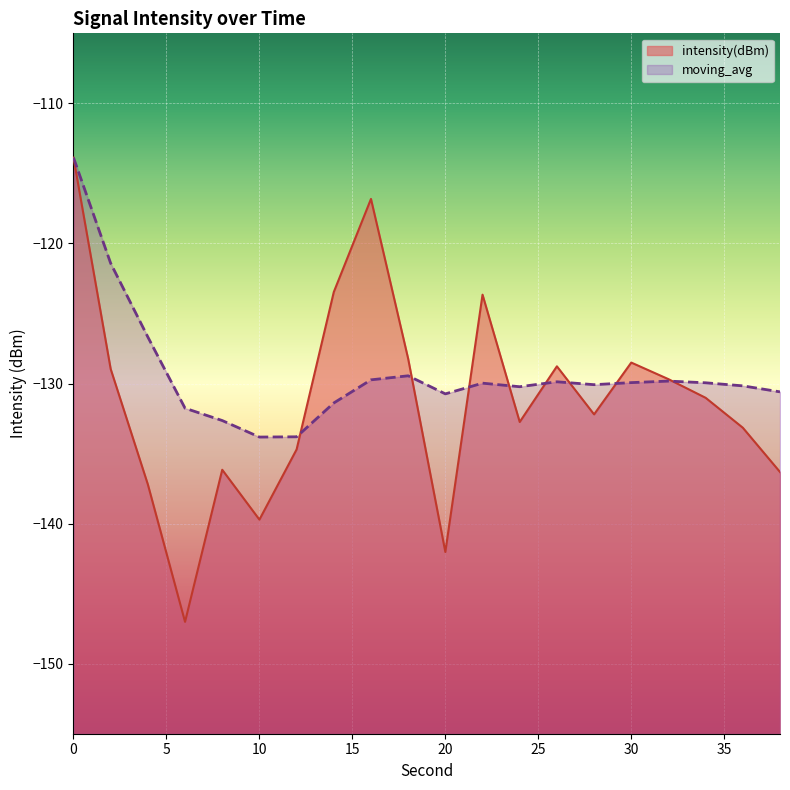

Reading left to right, transcribe all the data shown in this chart.

intensity(dBm): 0=-113.9	2=-129.0	4=-137.2	6=-147.0	8=-136.2	10=-139.7	12=-134.7	14=-123.5	16=-116.8	18=-128.2	20=-142.0	22=-123.7	24=-132.7	26=-128.8	28=-132.2	30=-128.5	32=-129.7	34=-131.0	36=-133.2	38=-136.3
moving_avg: 0=-113.9	2=-121.4	4=-126.7	6=-131.8	8=-132.6	10=-133.8	12=-133.8	14=-131.4	16=-129.7	18=-129.4	20=-130.7	22=-130.0	24=-130.2	26=-129.9	28=-130.1	30=-129.9	32=-129.8	34=-129.9	36=-130.2	38=-130.6